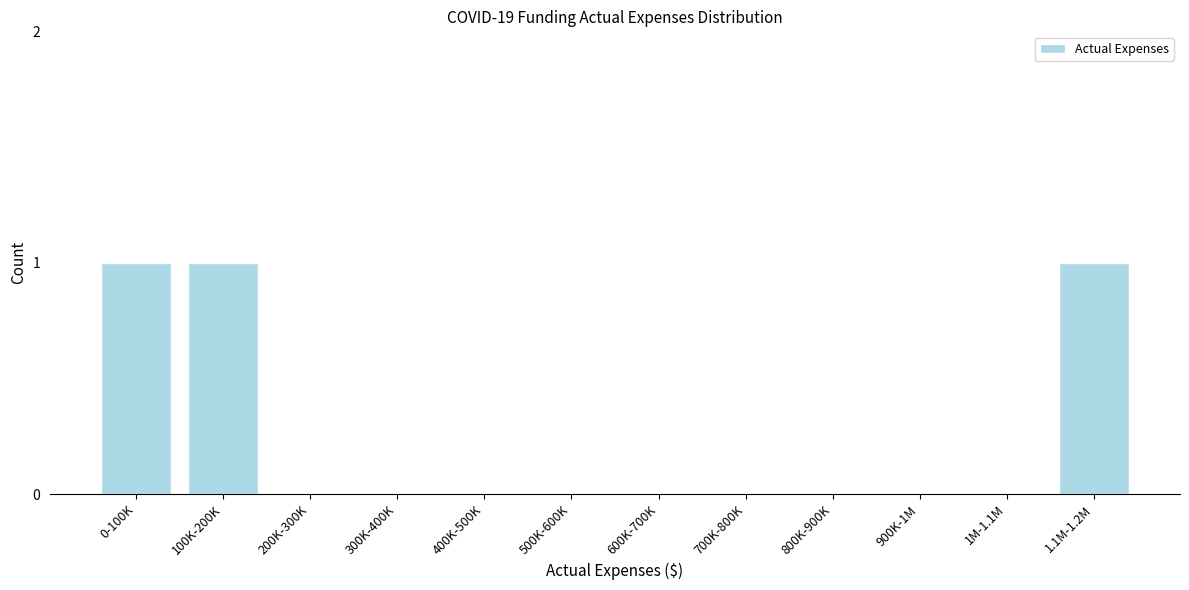

Reading left to right, transcribe all the data shown in this chart.

0-100K=1	100K-200K=1	200K-300K=0	300K-400K=0	400K-500K=0	500K-600K=0	600K-700K=0	700K-800K=0	800K-900K=0	900K-1M=0	1M-1.1M=0	1.1M-1.2M=1